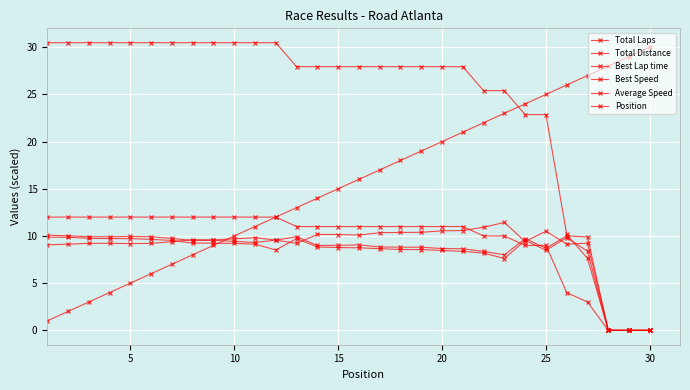

Does the chart display data point markers on the line(s)?

Yes